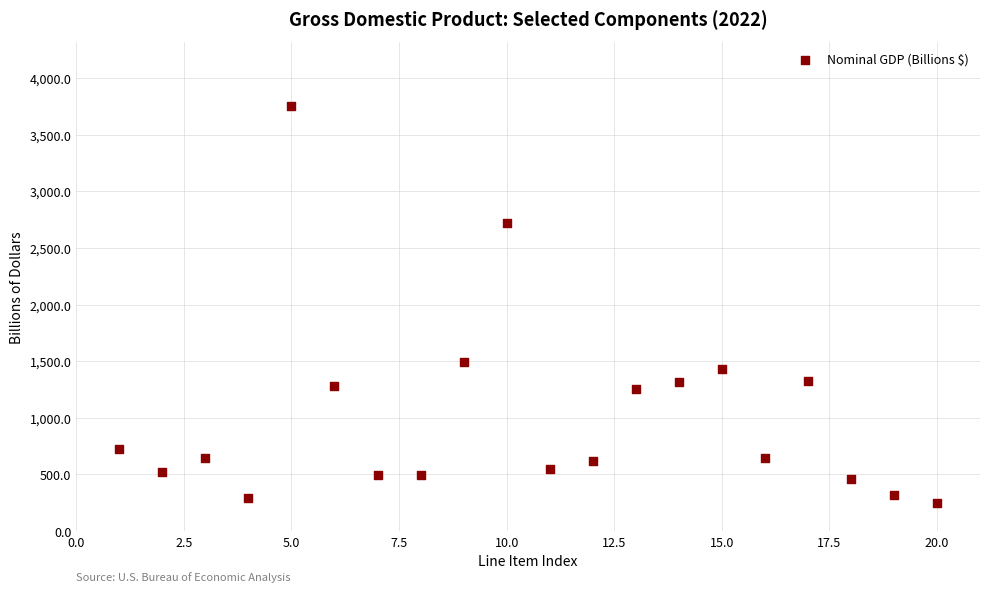

What is the range of X values (max minus min)?

19.0